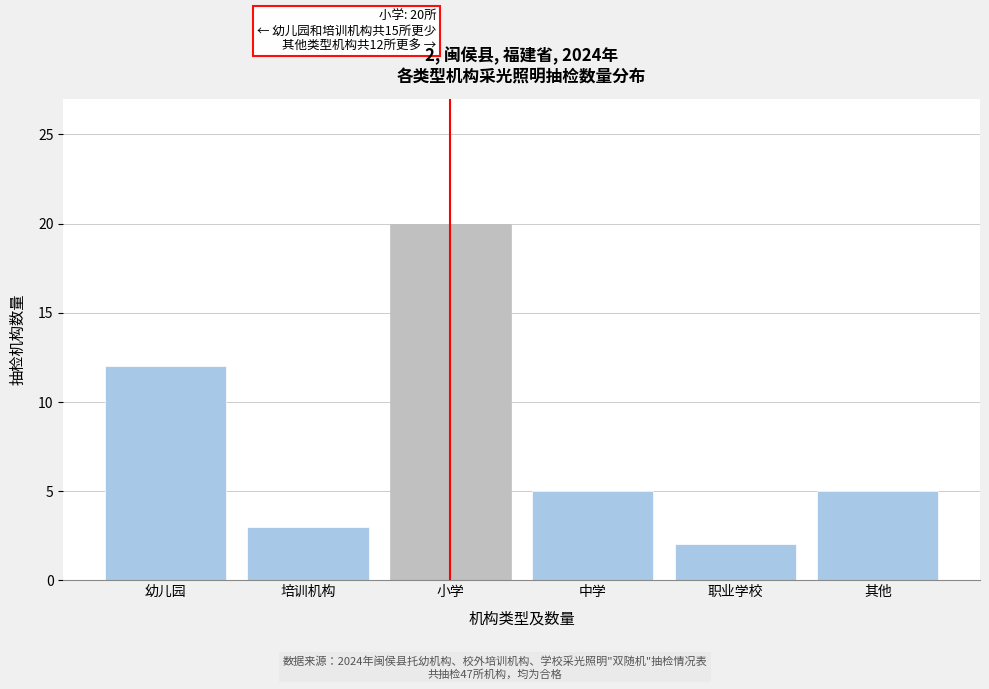

Reading left to right, what are all the values shown in this chart?

12	3	20	5	2	5